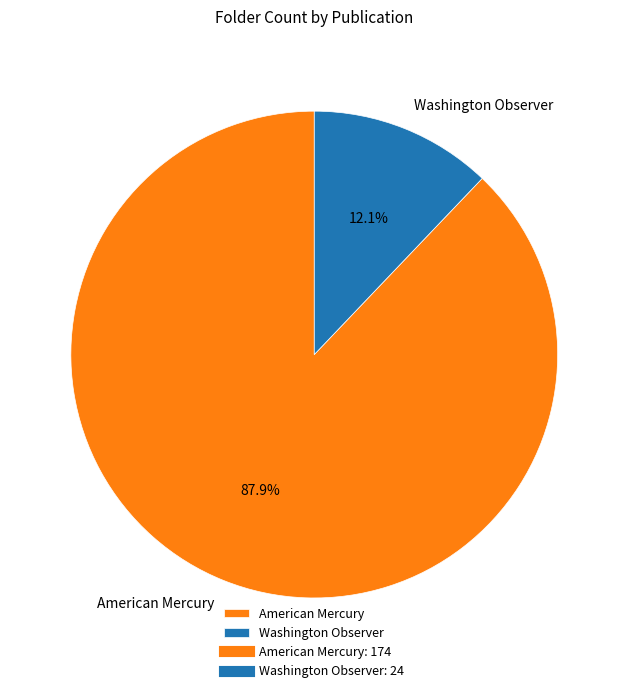

What percentage is the Washington Observer slice, to the nearest percent?

12%